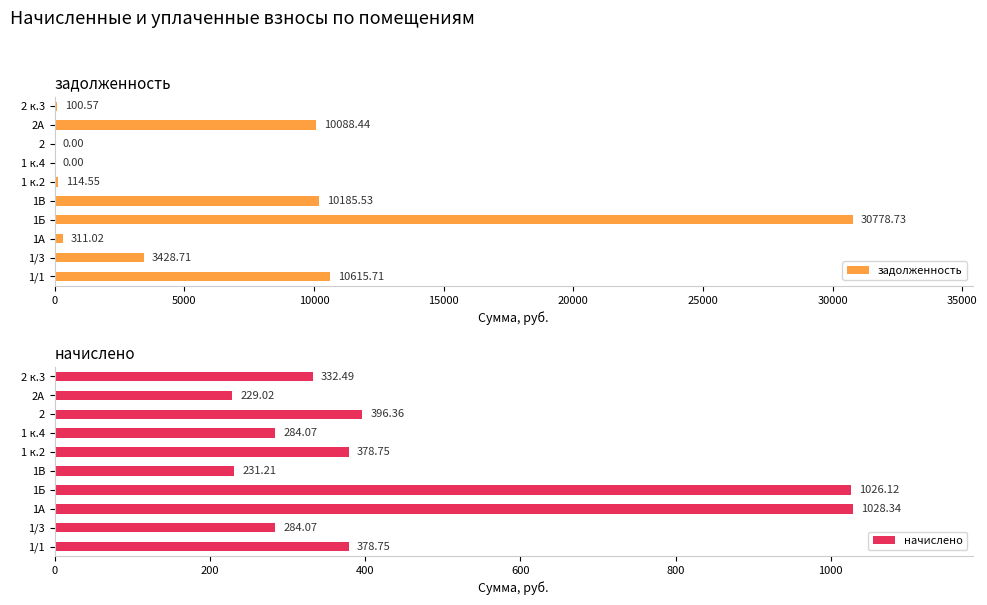

What is the highest value of the задолженность series?

30778.7